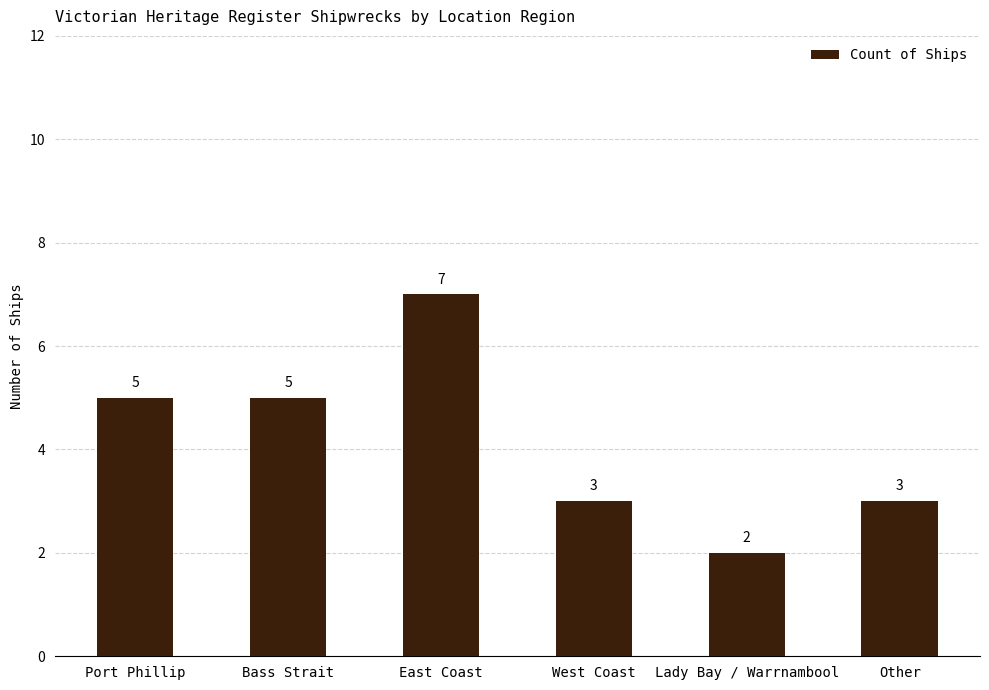

How many bars are there in total?

6